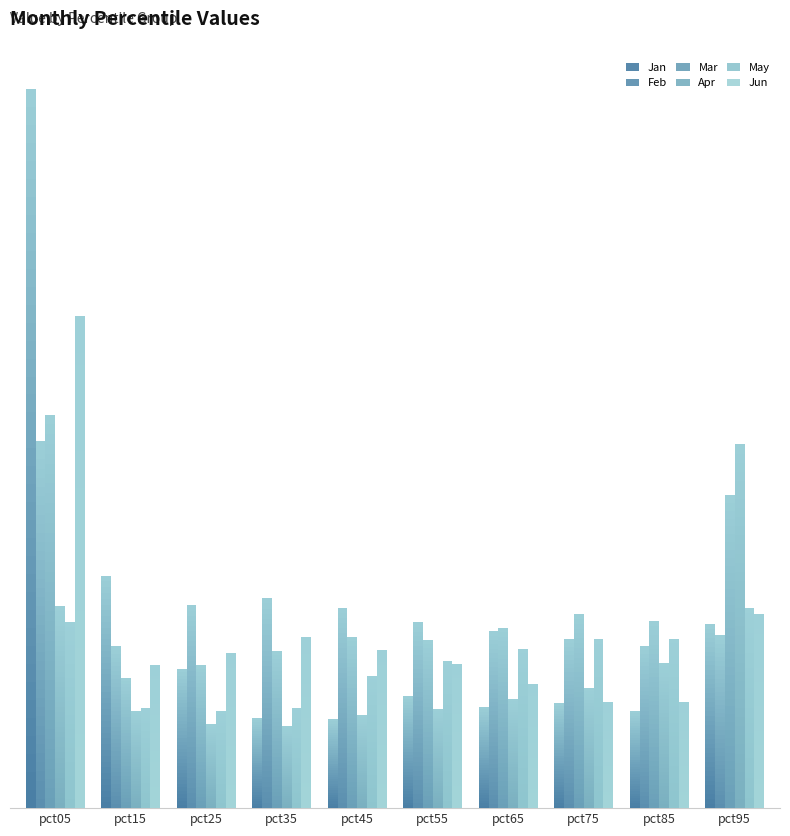

The May series shows 0.2 at pct05. True or false?

False